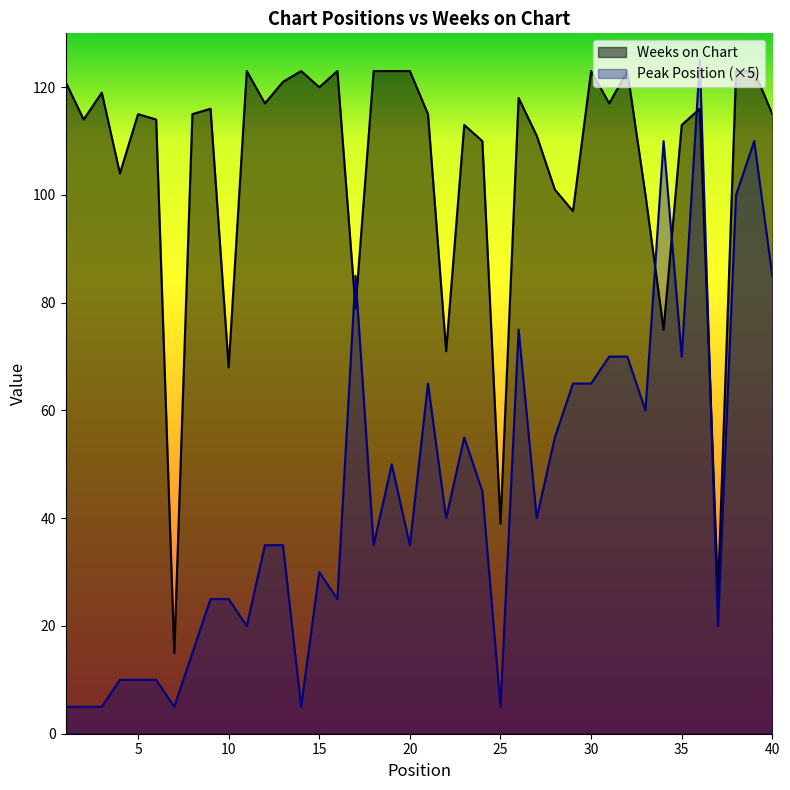

Between 26 and 29, which series saw the biggest shift?

Weeks on Chart